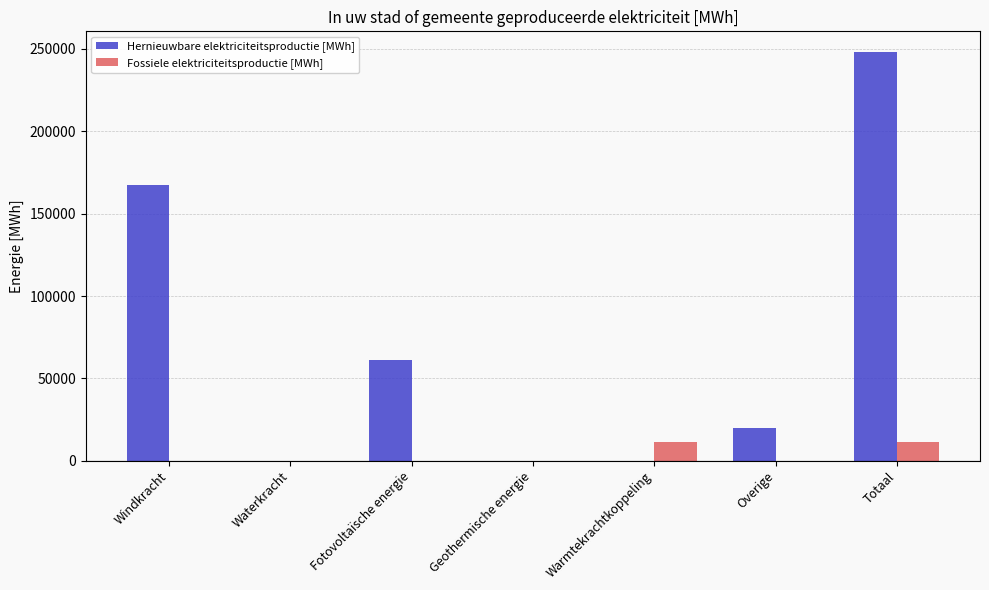

At which category does the chart reach its peak across all series?

Totaal